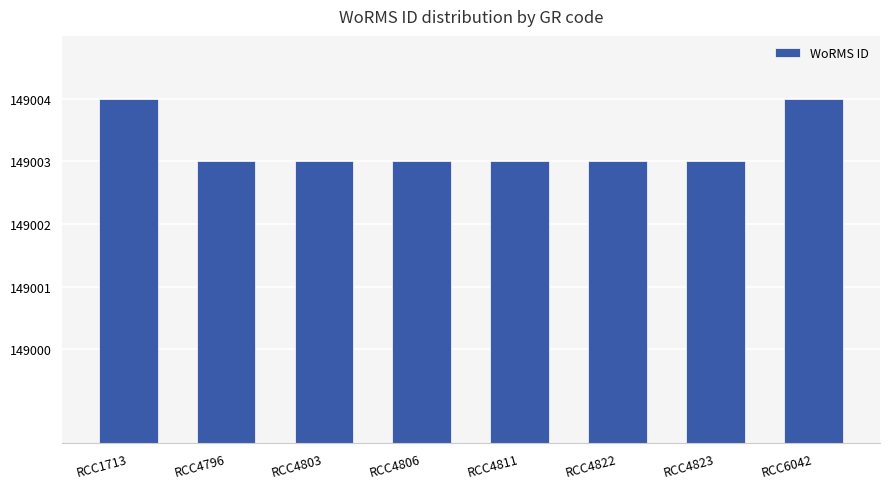

What is the value of the 3rd bar from the left?

149003